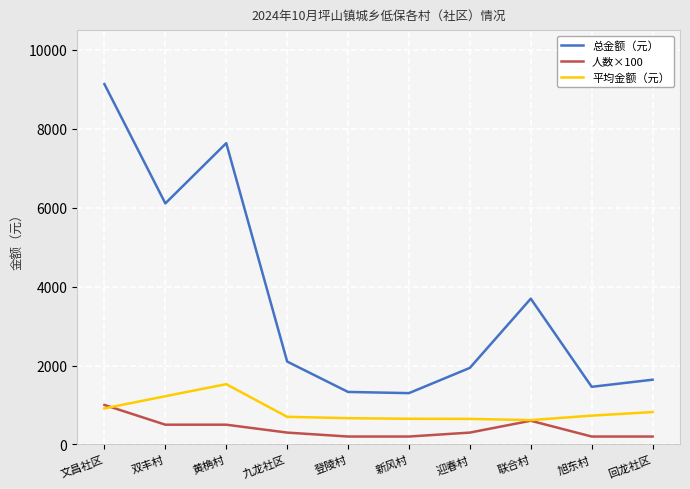

What position from the right is 文昌社区?

10